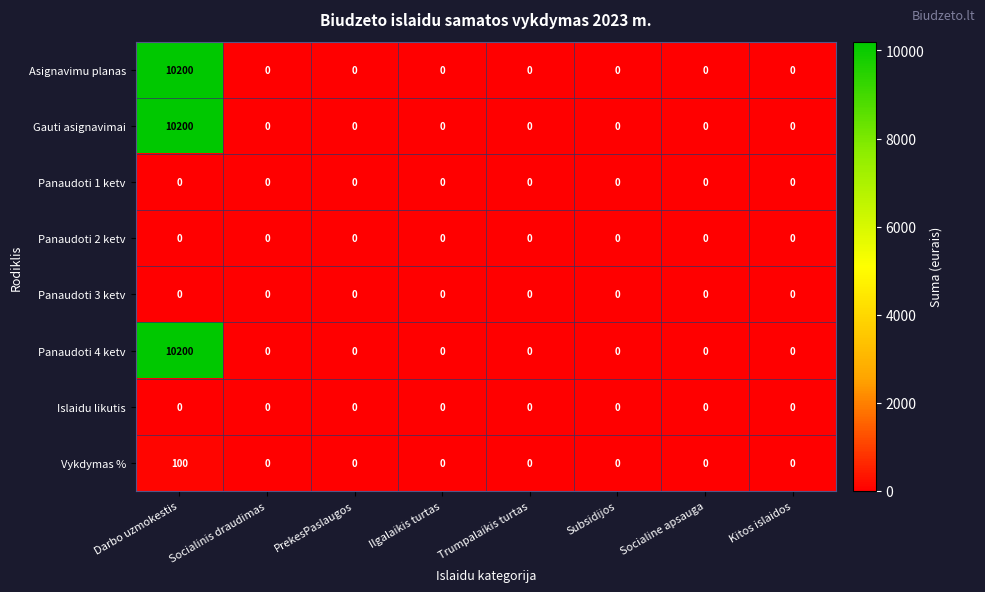

What value does the Panaudoti 4 ketv series have at Darbo uzmokestis, to the nearest 10?

10200